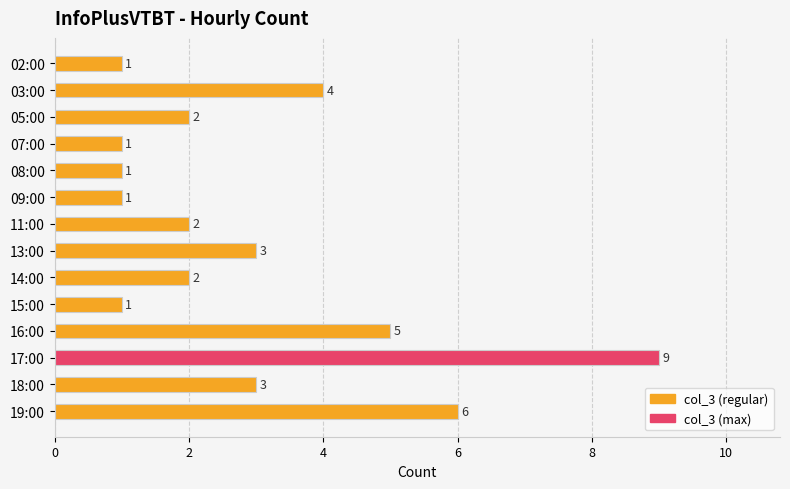

Count the values in the range 1 to 4.

11